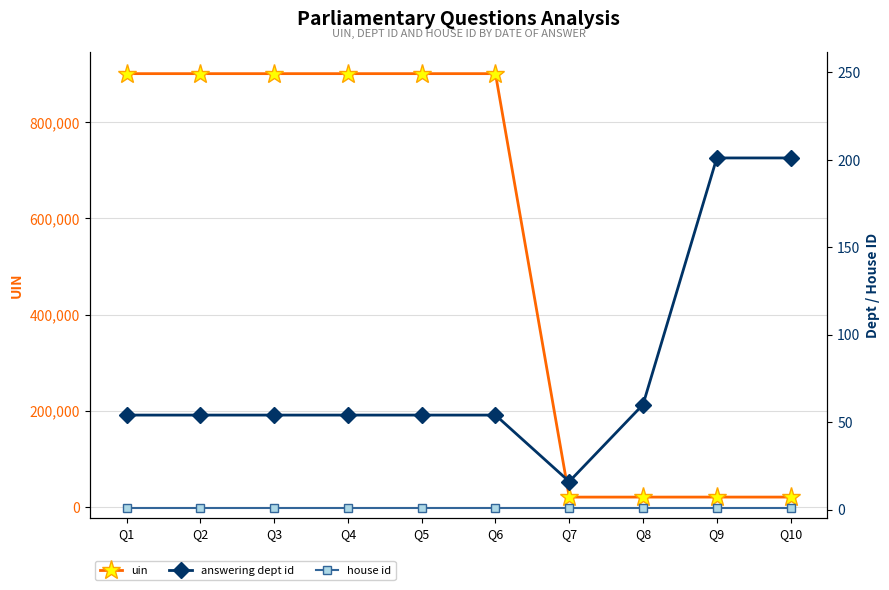

What is the value of the house id point at the 1st from the left?

1